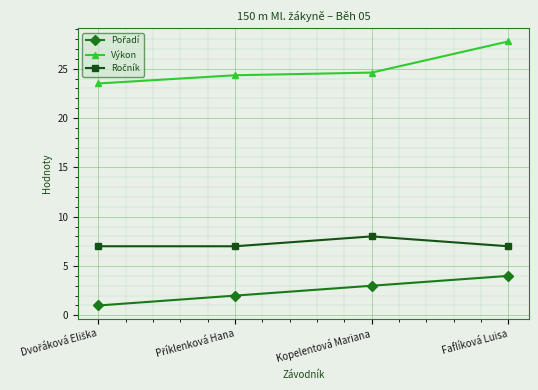

At which category is the sum across all series the highest?

Faflíková Luisa